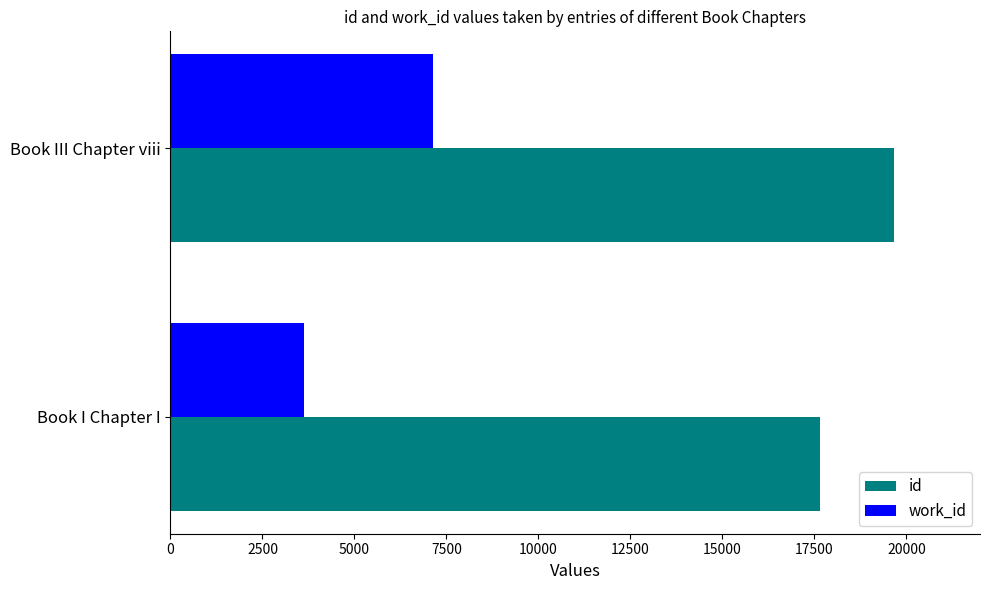

What is the approximate value of work_id at Book I Chapter I?

3617